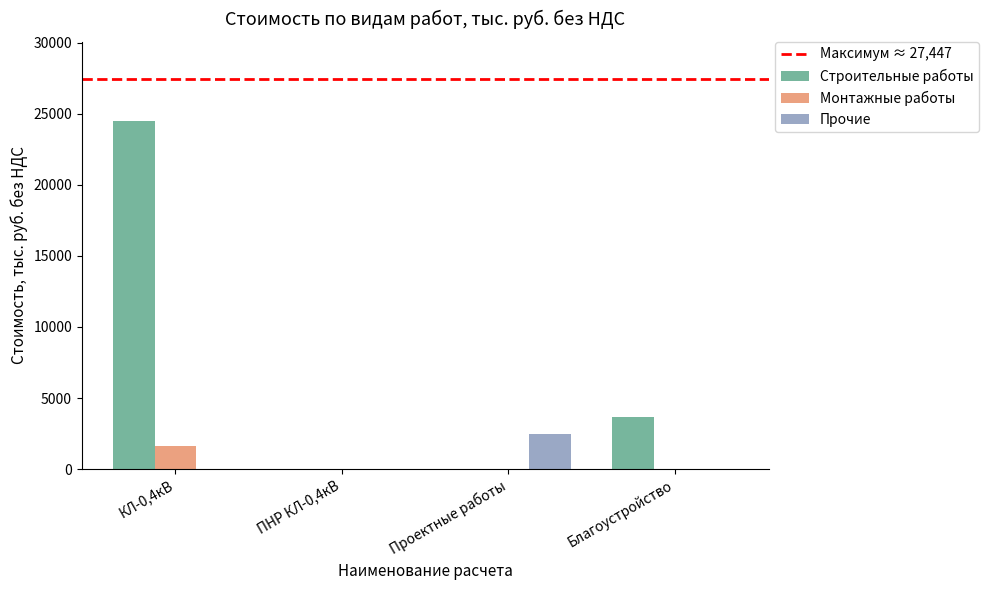

What is the sum of all Прочие values?

2493.0